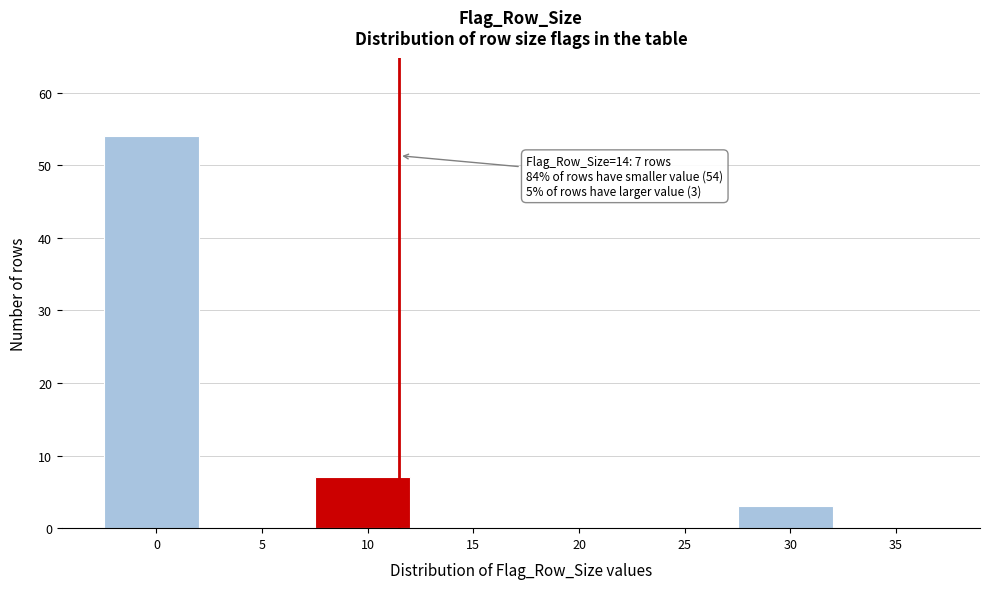

Reading left to right, what are all the values shown in this chart?

0=54	5=0	10=7	15=0	20=0	25=0	30=3	35=0